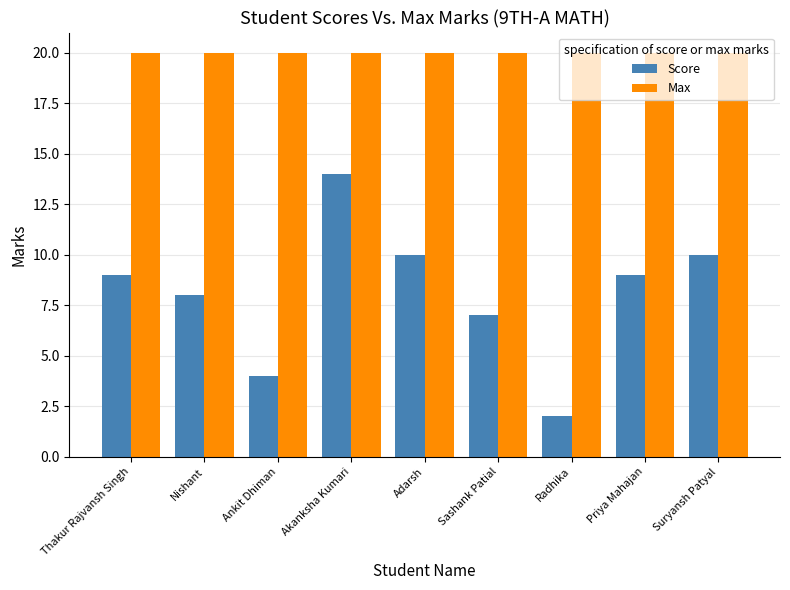

The value of Score at Sashank Patial is 12. True or false?

False